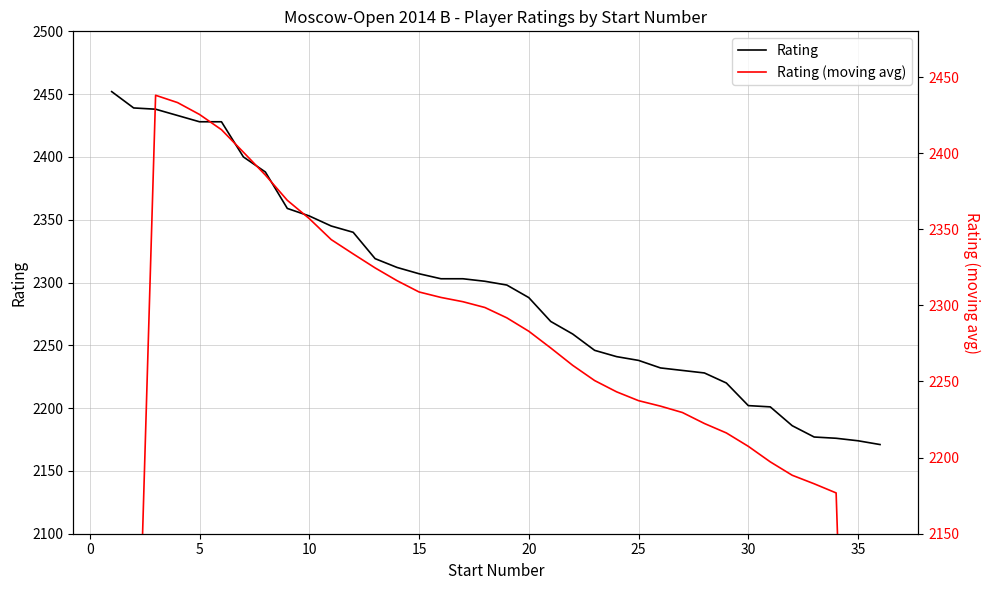

What is the sum of all Rating (moving avg) values?

79912.2